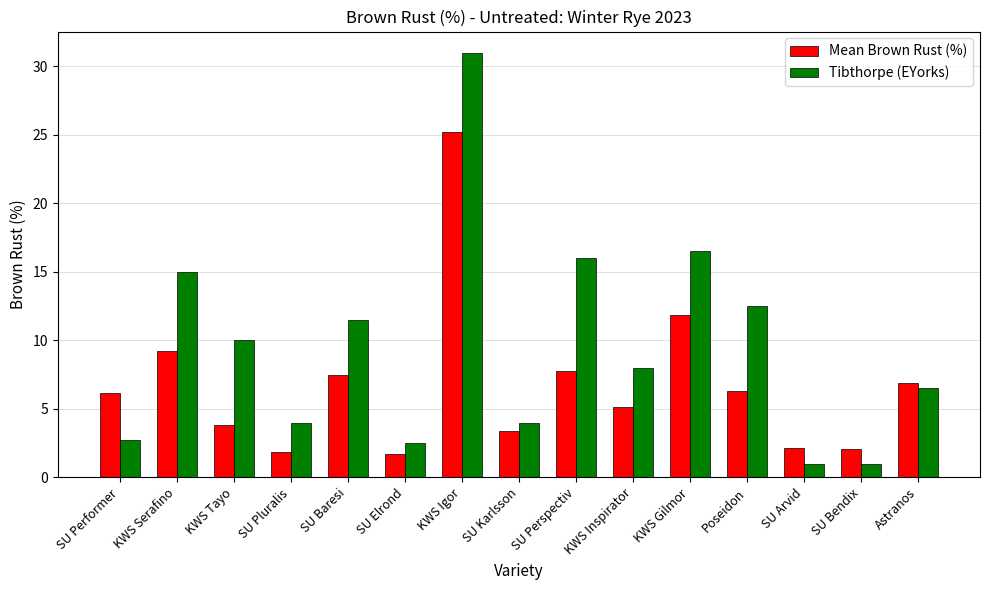

What is the label of the 8th bar from the left?

SU Karlsson